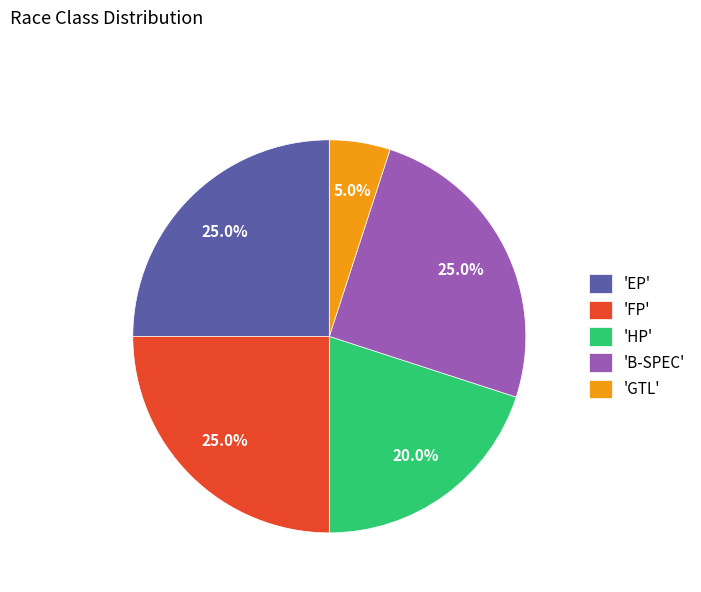

How many segments does this pie chart have?

5